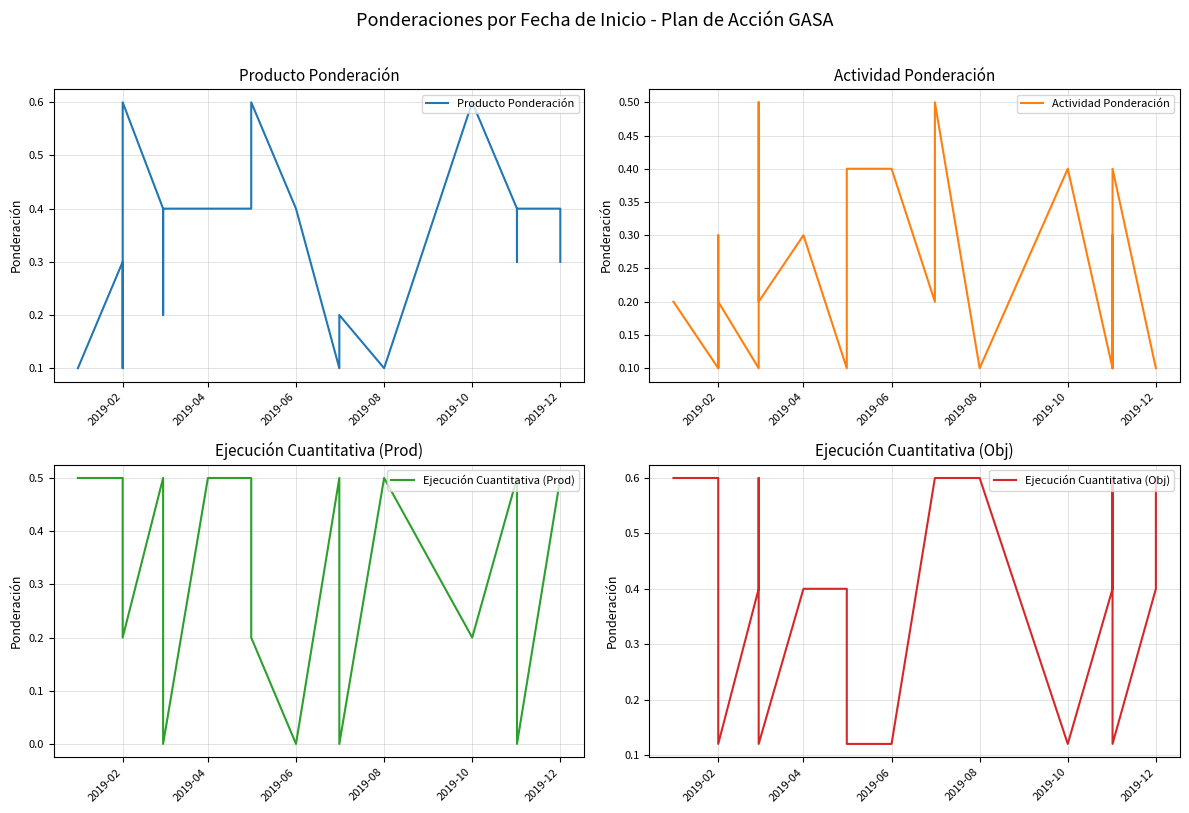

What is the label of the 16th point from the right?

2019-04